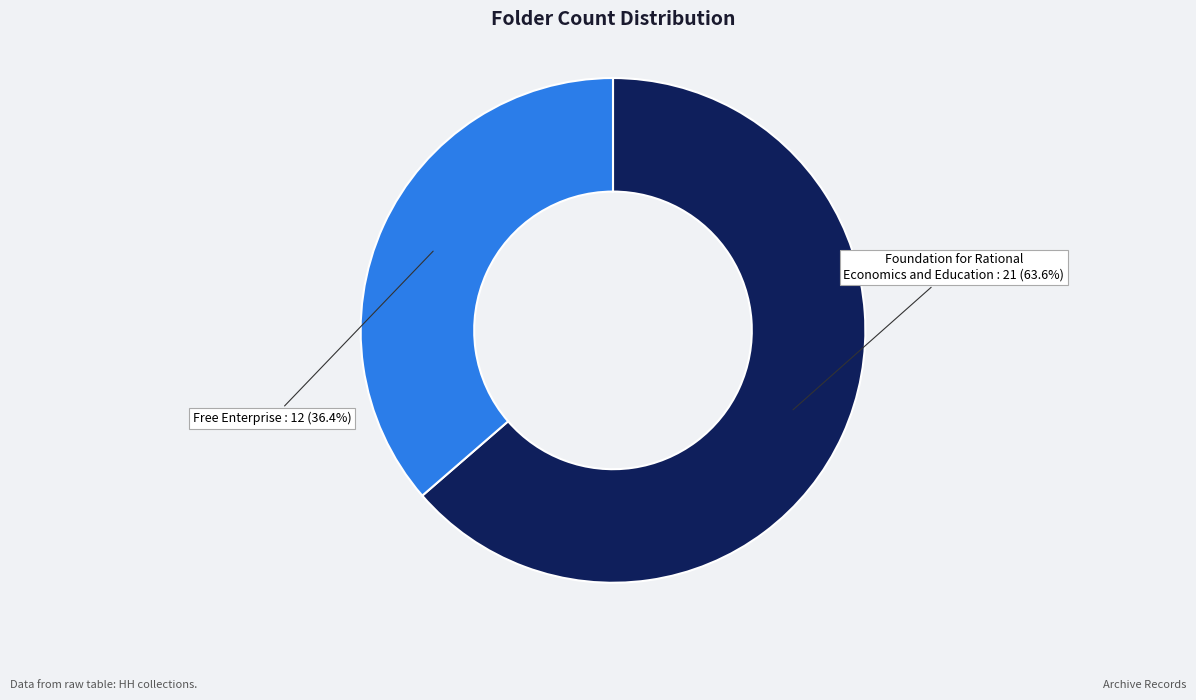

Does any single category account for the majority?

Yes